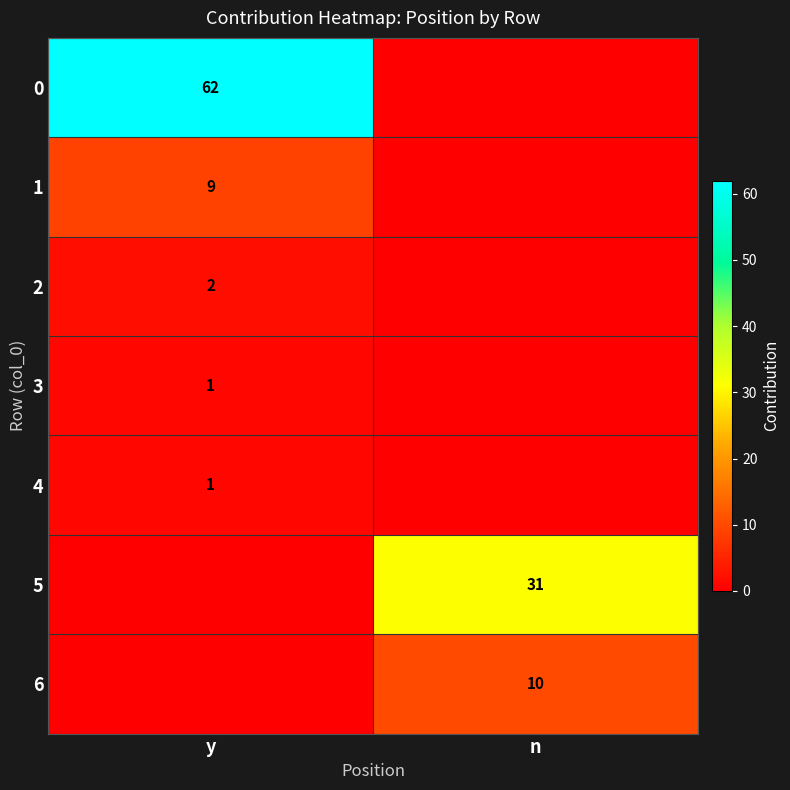

True or false: 5 has a value of 31 at n.

True